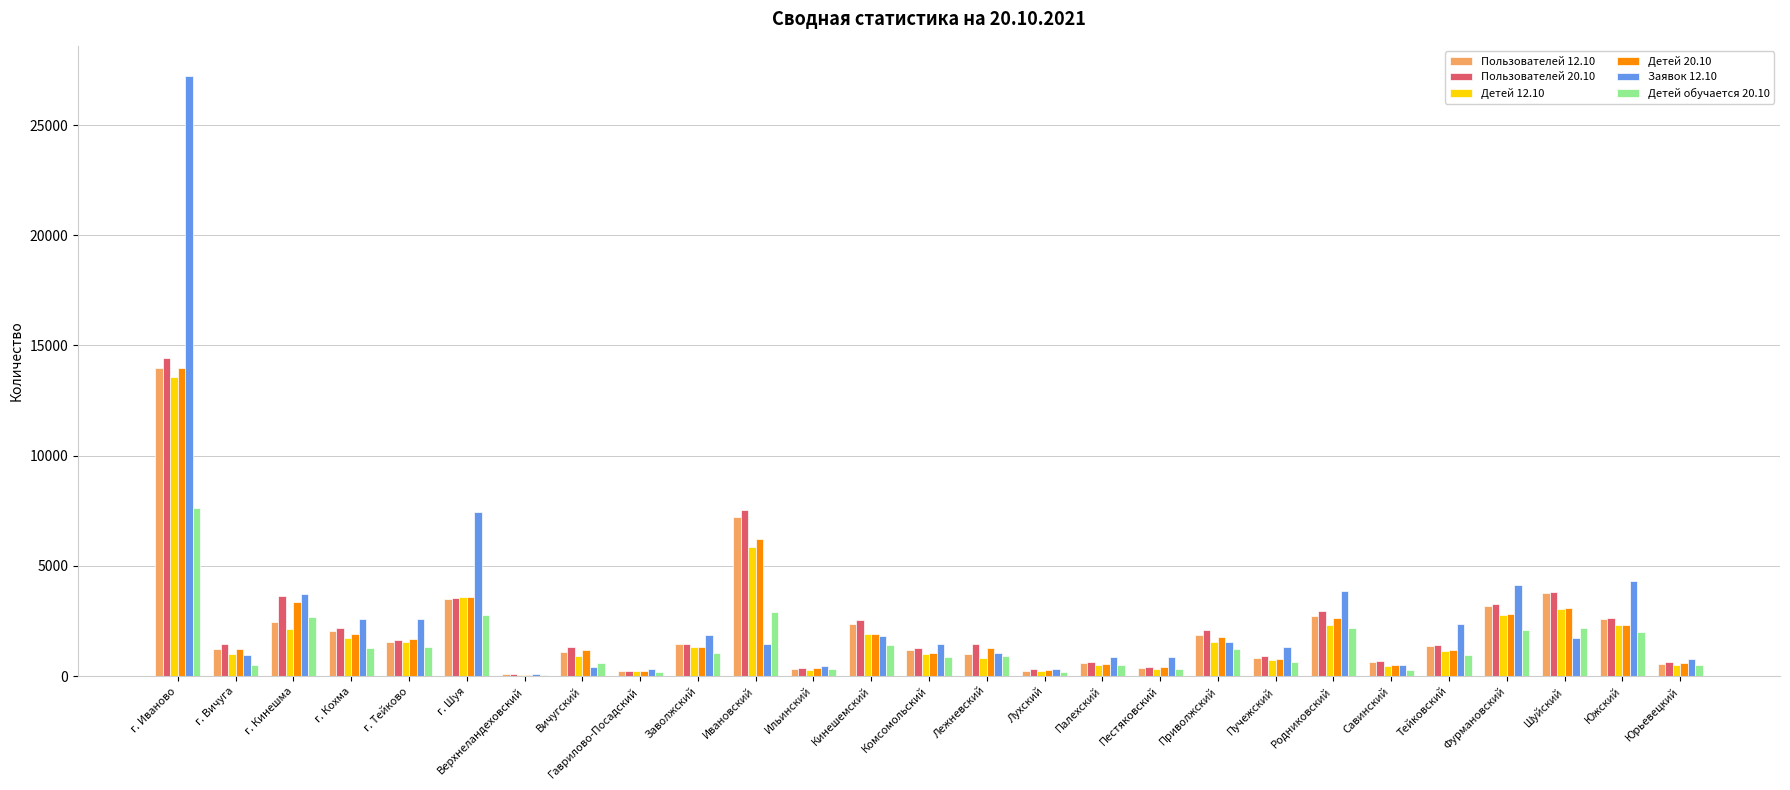

How many series are shown in this chart?

6